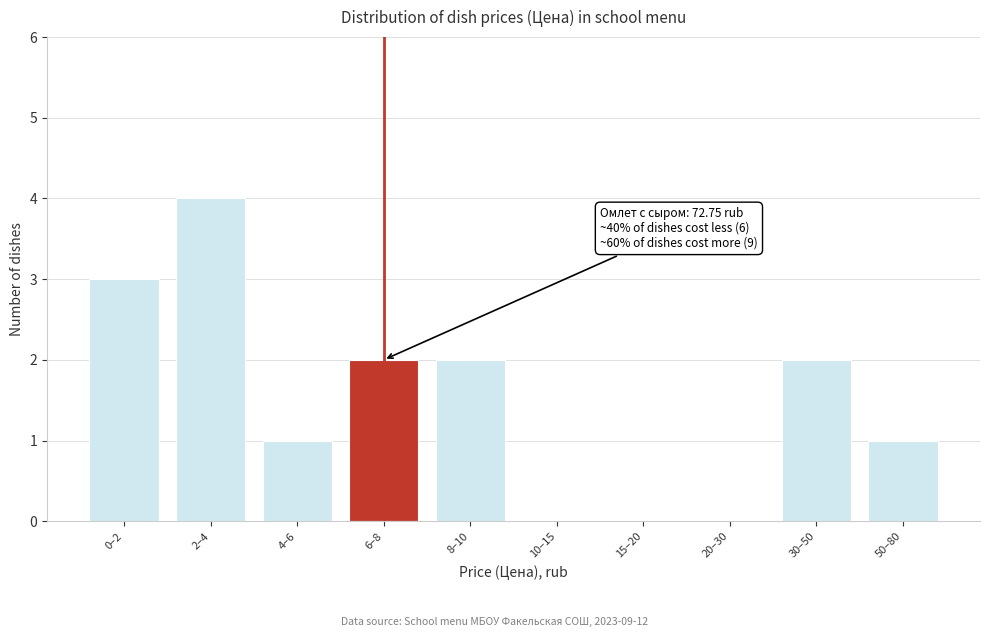

Reading left to right, list all the values displayed in this chart.

0–2=3	2–4=4	4–6=1	6–8=2	8–10=2	10–15=0	15–20=0	20–30=0	30–50=2	50–80=1